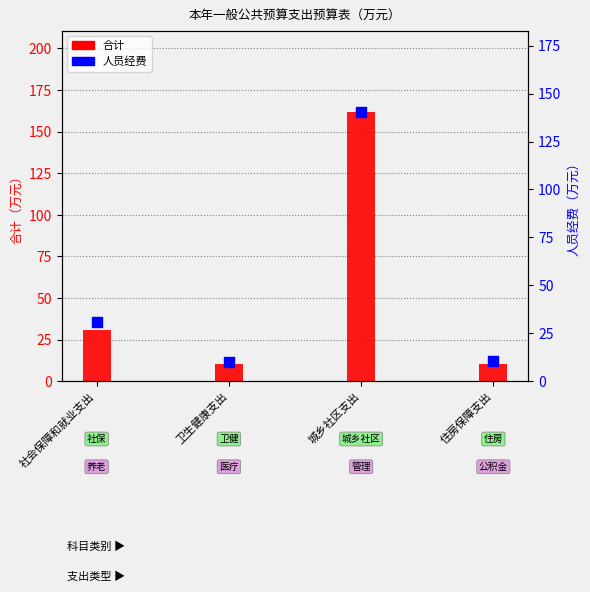

What are all the series names shown in the legend?

合计, 人员经费